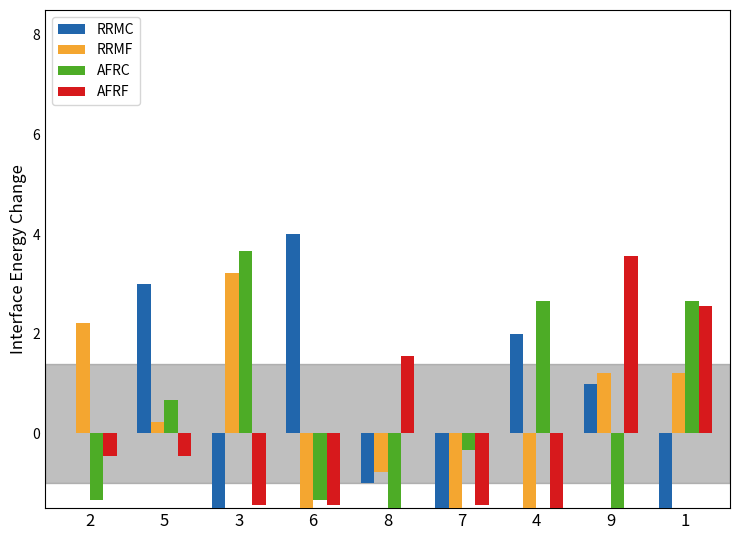

Are the bars grouped side by side (vs. stacked)?

Yes